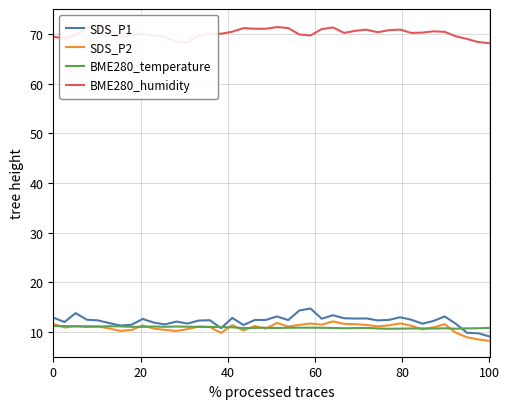

What is the highest value of the SDS_P2 series?

12.1